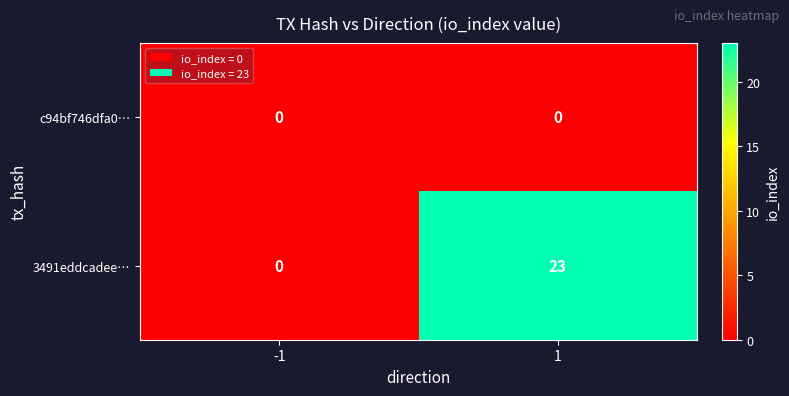

Which series has the largest total across all categories?

3491eddcadee…